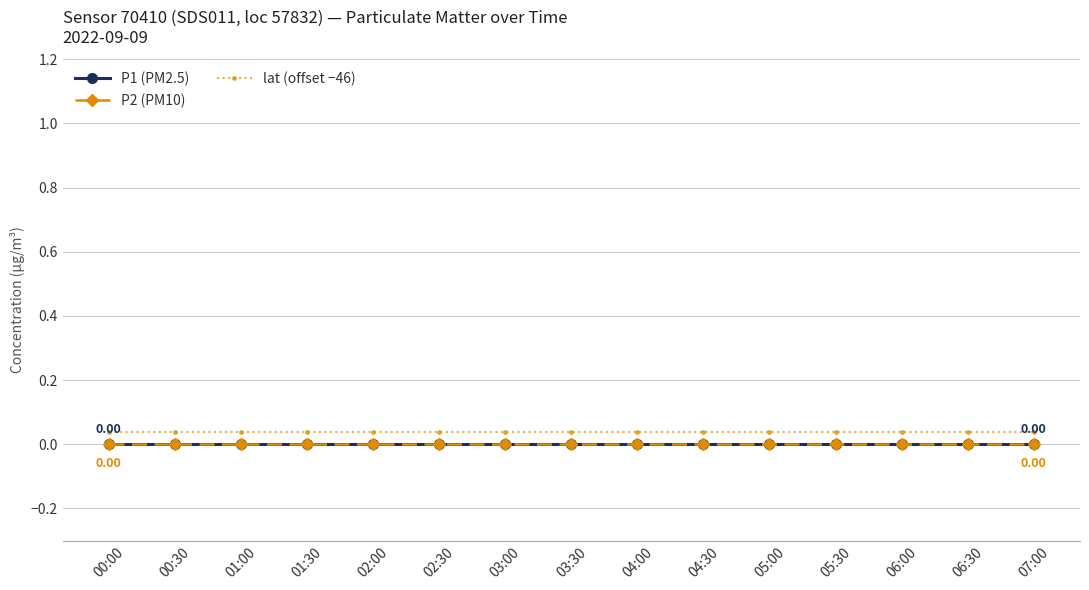

At which label is P2 (PM10) closest to 0?

00:00